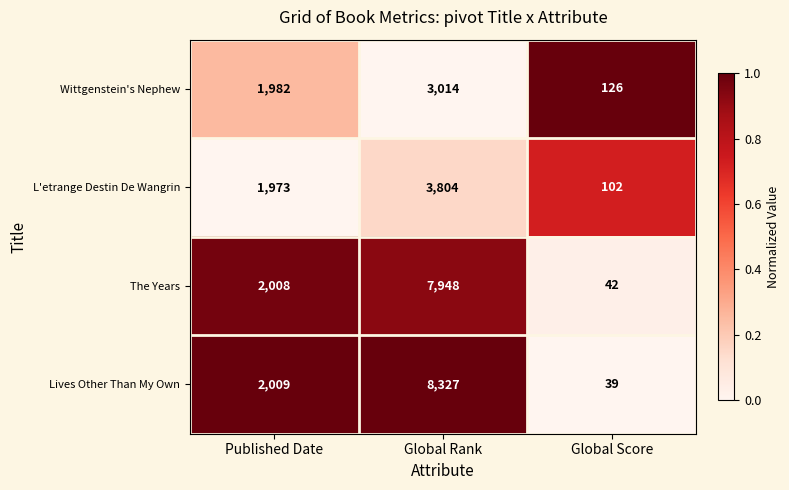

What is the total value across all series at Published Date?

7972